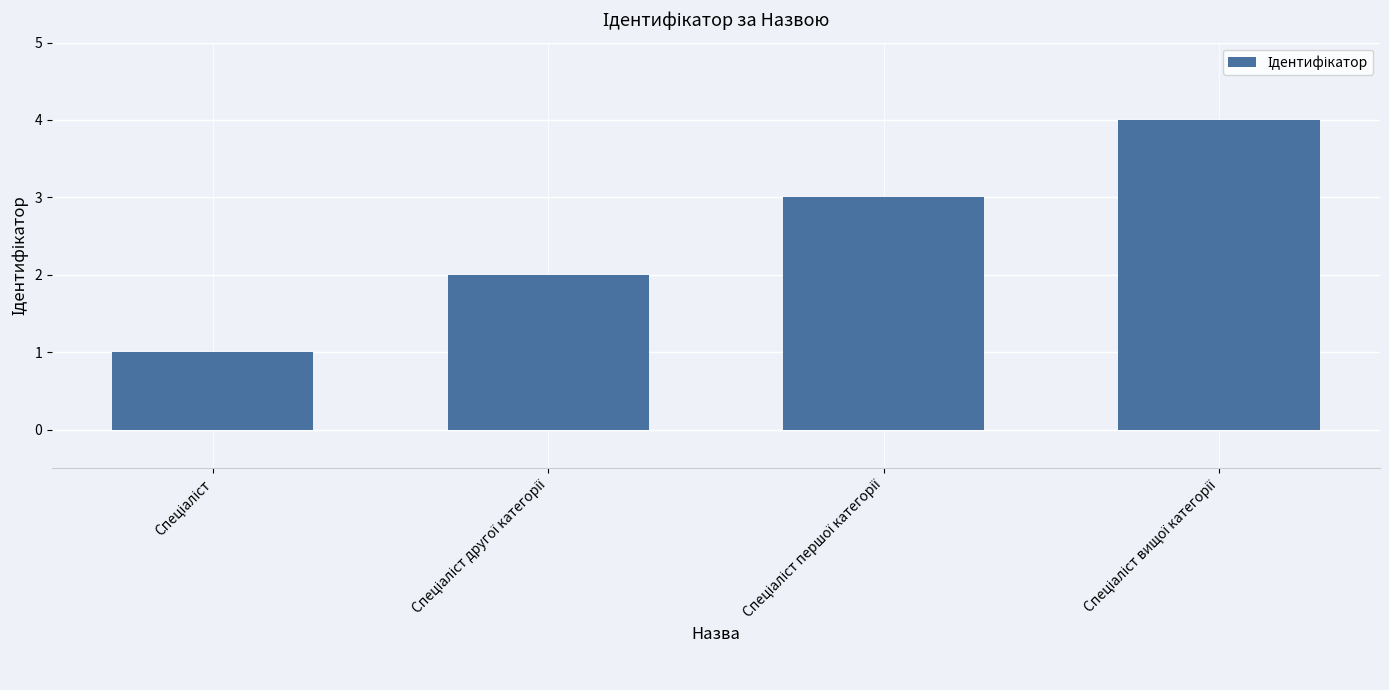

What is the greatest value displayed?

4